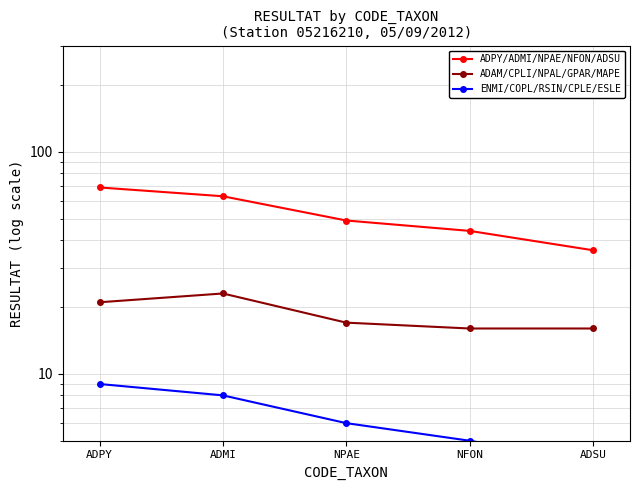

True or false: ADAM/CPLI/NPAL/GPAR/MAPE has a value of 16 at ADSU.

True